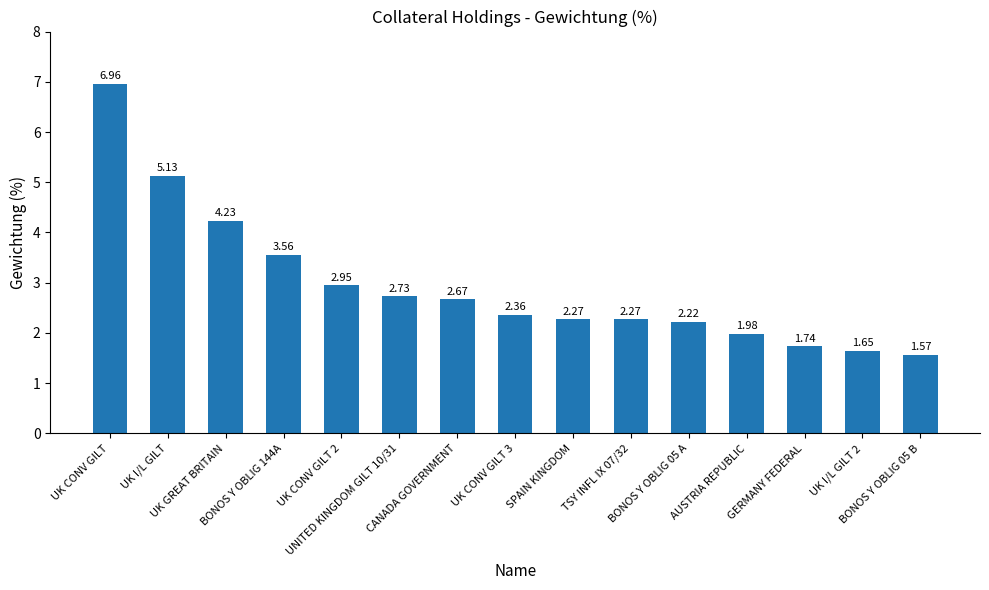

What is the difference between the maximum and minimum values?

5.4